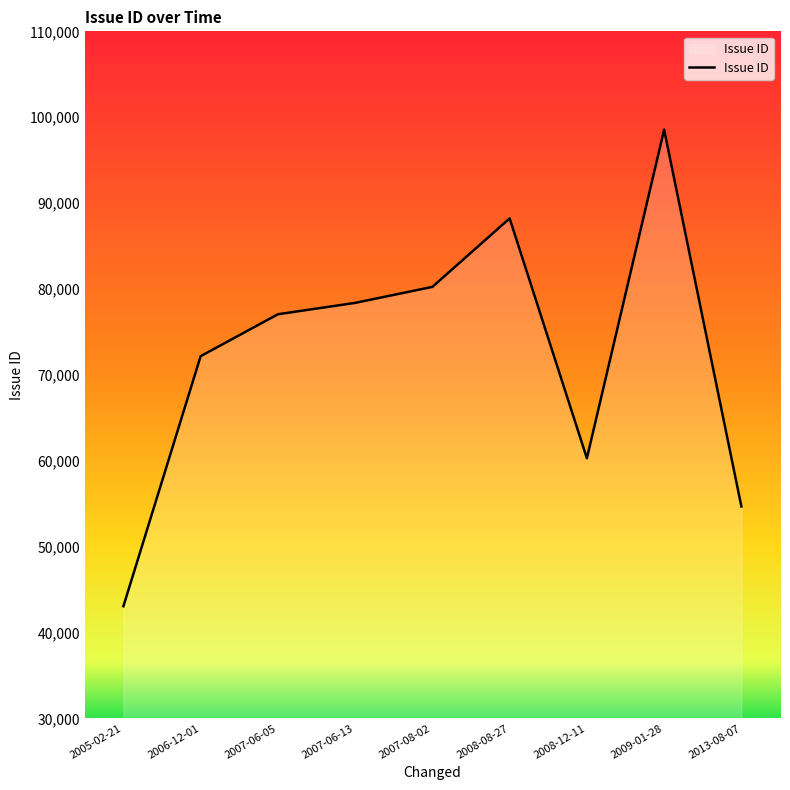

List the labels in order of value, largest first.

2009-01-28, 2008-08-27, 2007-08-02, 2007-06-13, 2007-06-05, 2006-12-01, 2008-12-11, 2013-08-07, 2005-02-21